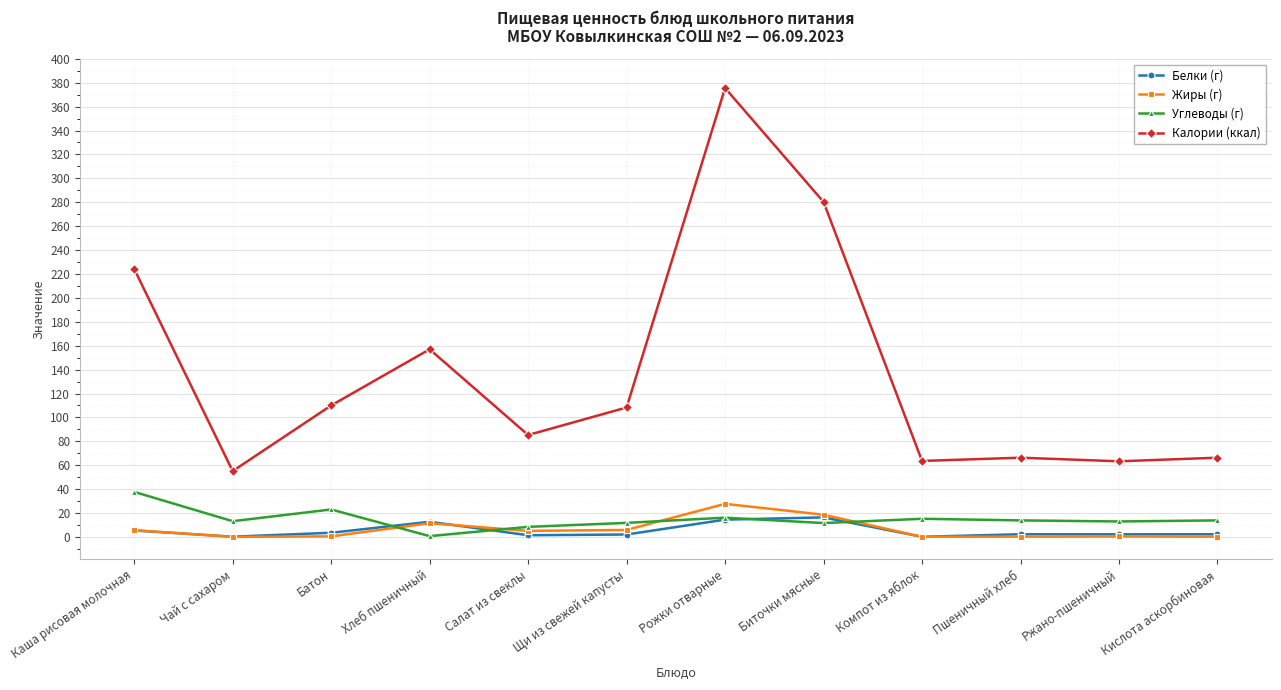

What is the minimum value shown in the chart?

0.1